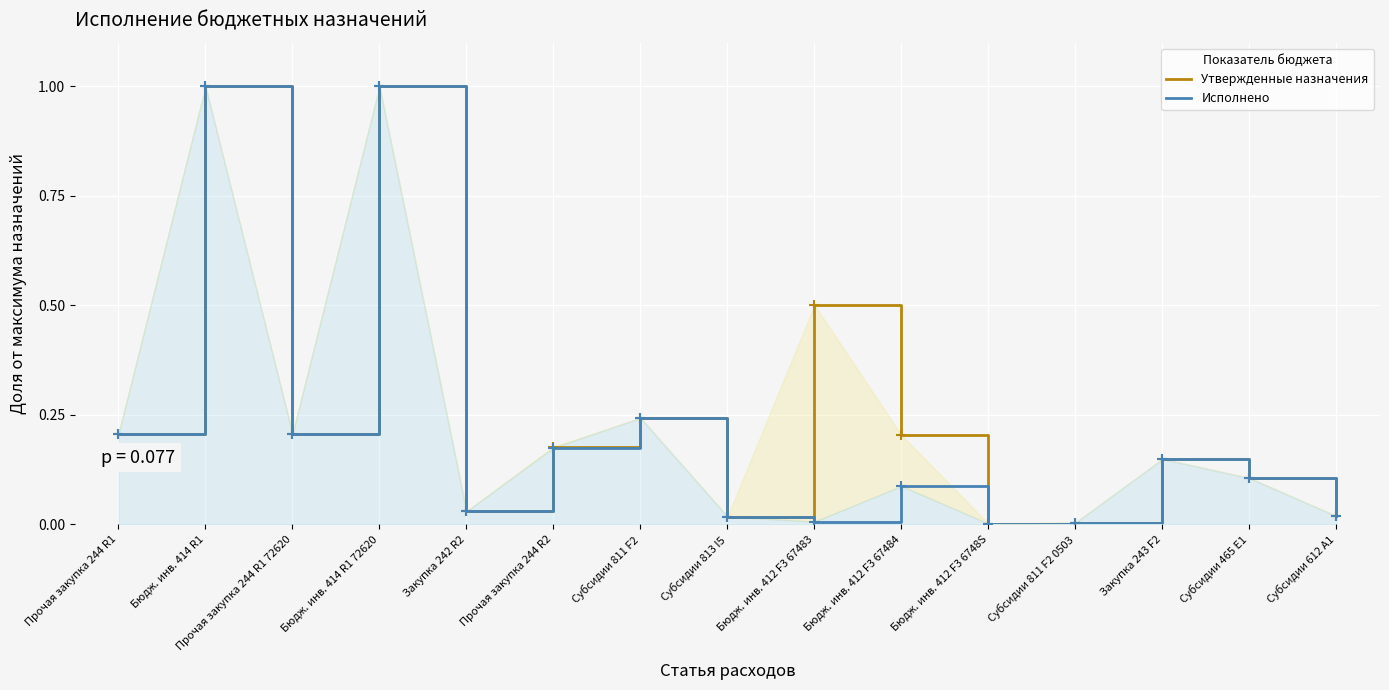

Between Бюдж. инв. 414 R1 72620 and Субсидии 813 I5, which series saw the biggest shift?

Утвержденные назначения